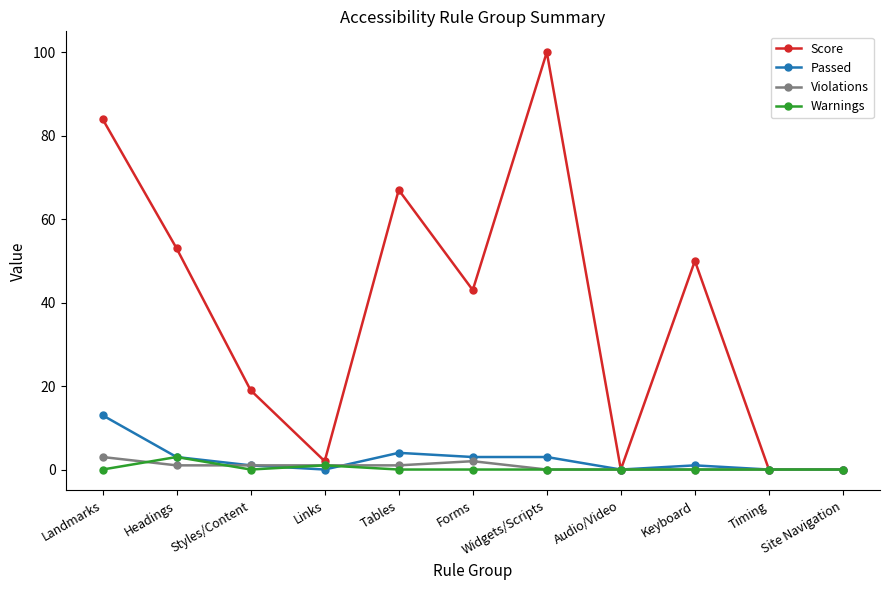

Count the number of categories in the chart.

11